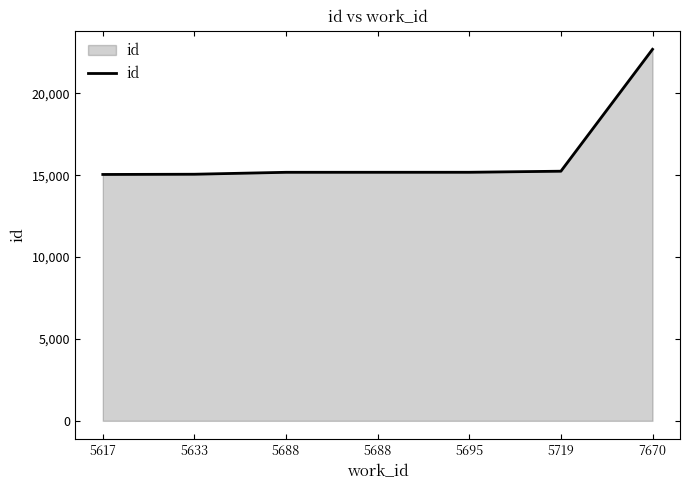

What is the difference between the second highest and minimum values?

199